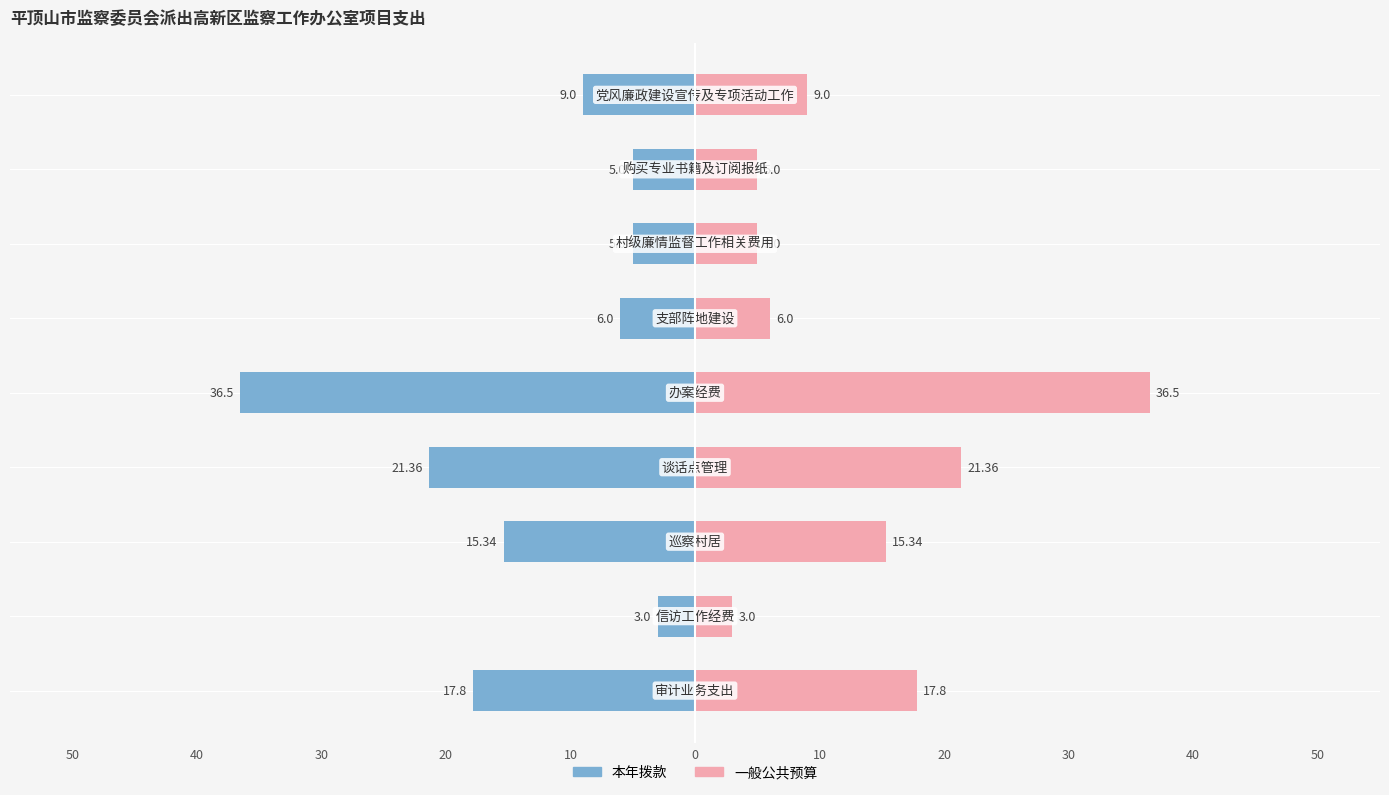

The 一般公共预算（万元） series shows 4.7 at 30. True or false?

False